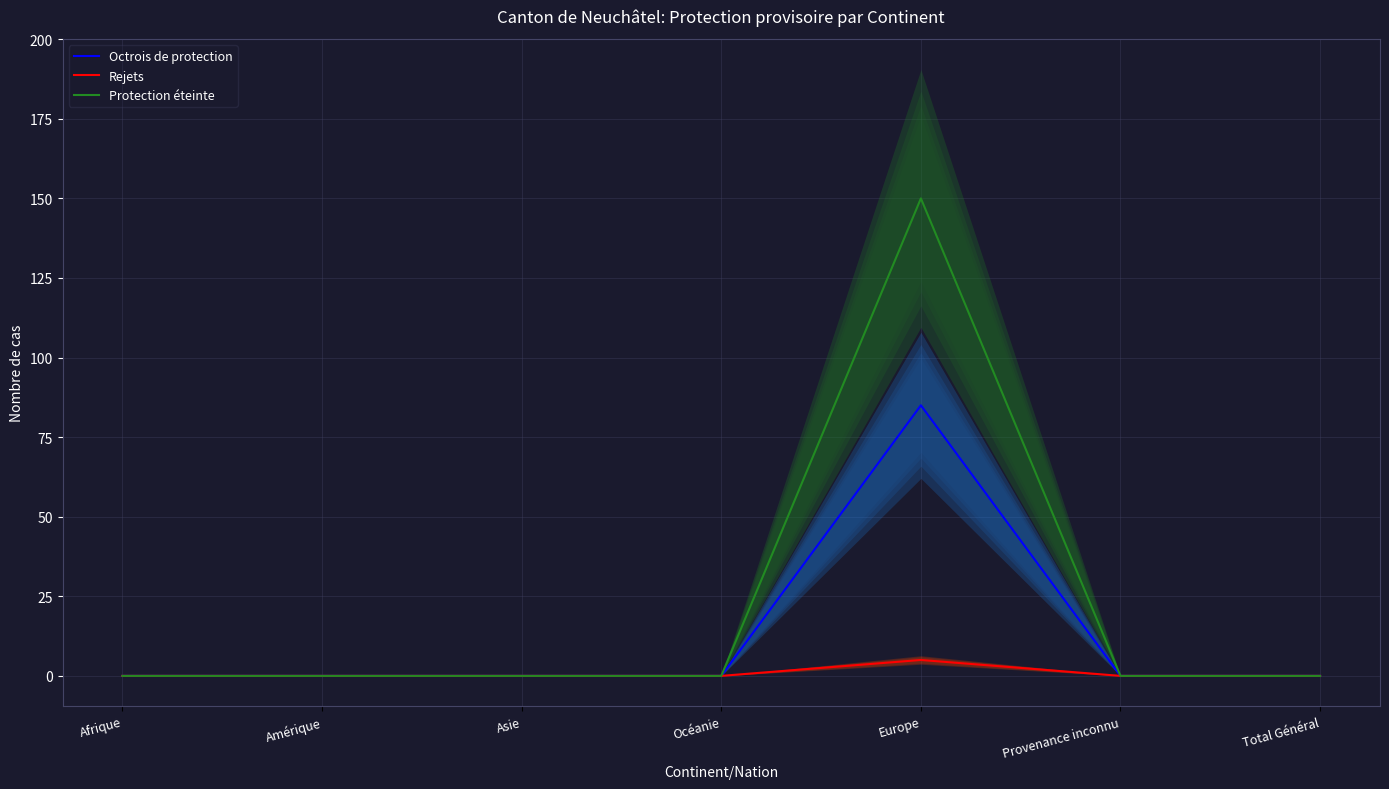

Which series has the widest spread of values?

Protection éteinte